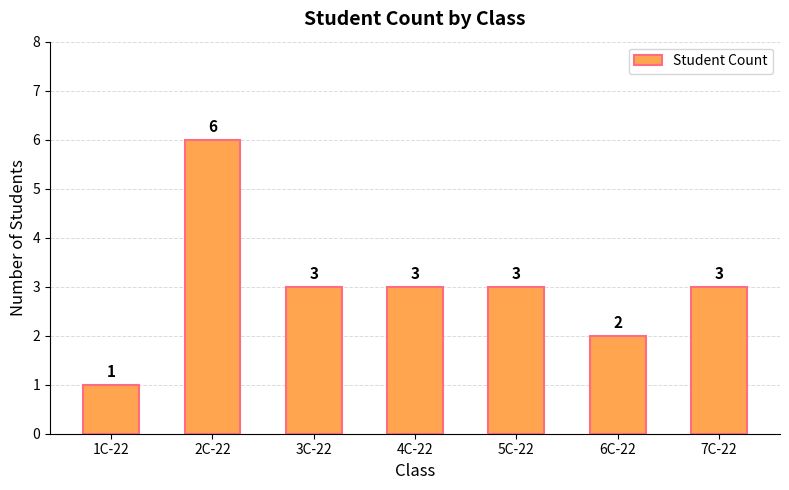

What is the approximate value at 3C-22?

3